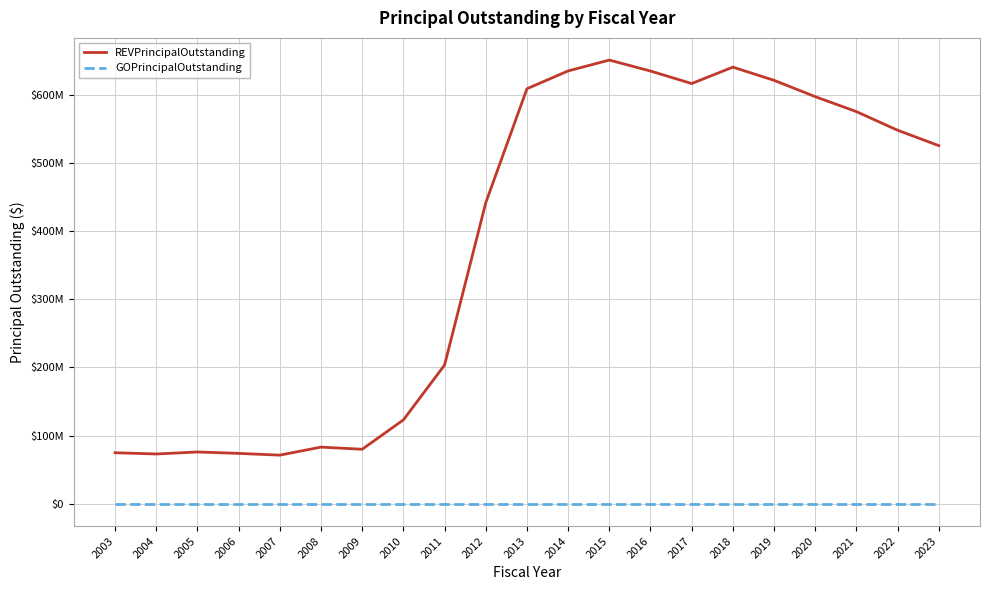

What is the value of the REVPrincipalOutstanding point at the 21st from the left?

525295000